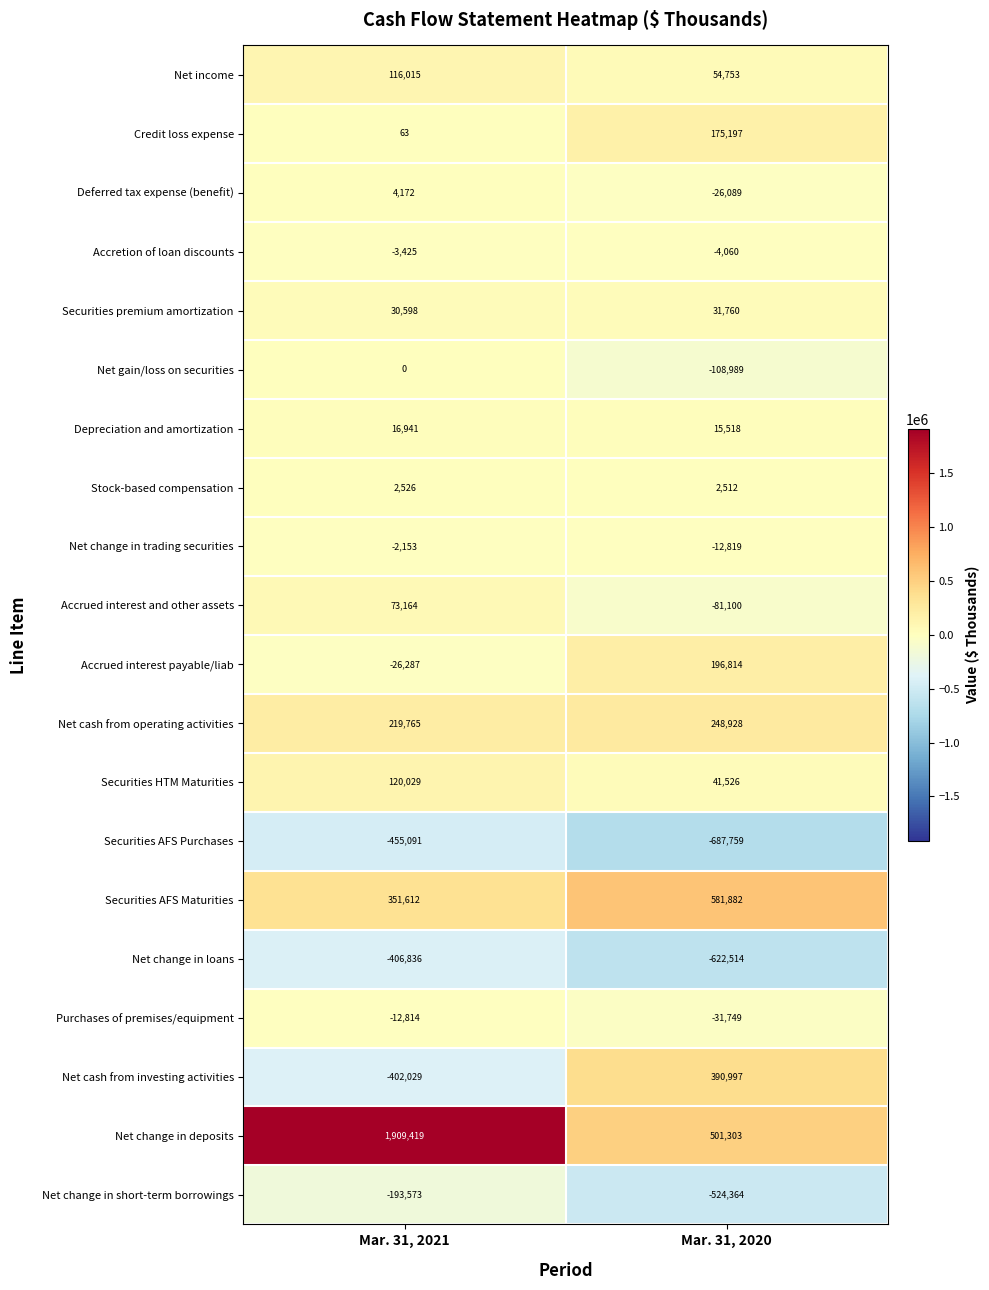

What is the sum of all Securities AFS Purchases values?

-1142850